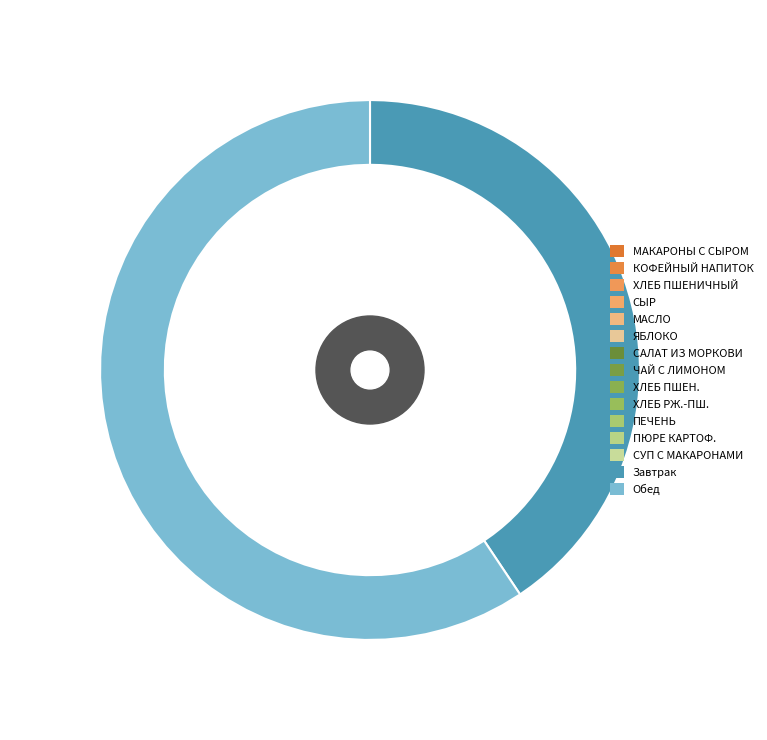

Is there a majority slice in this chart?

Yes